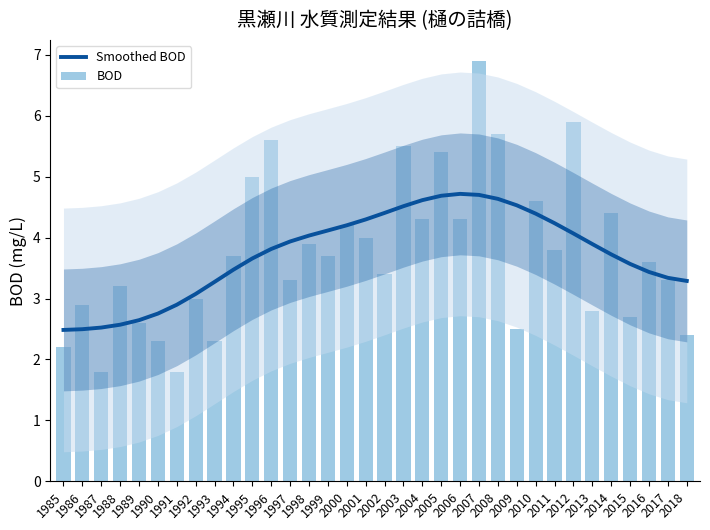

What value does the BOD series have at 1986?

2.9